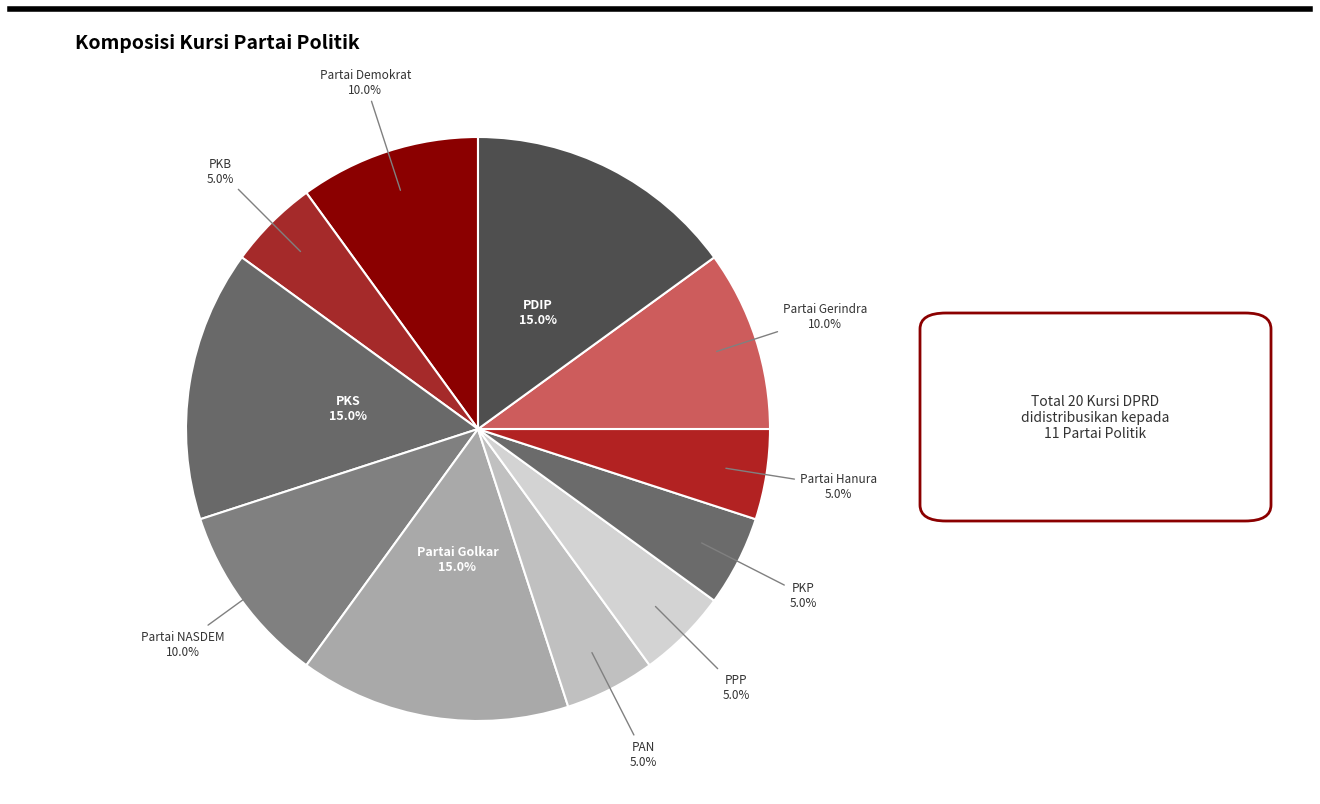

Count the number of slices in the pie.

11